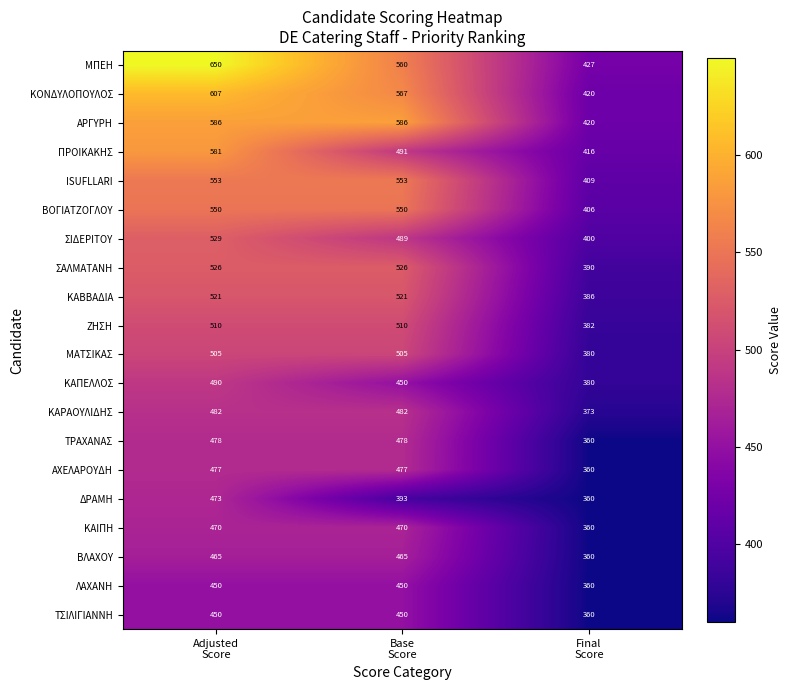

Which series has the widest spread of values?

ΜΠΕΗ